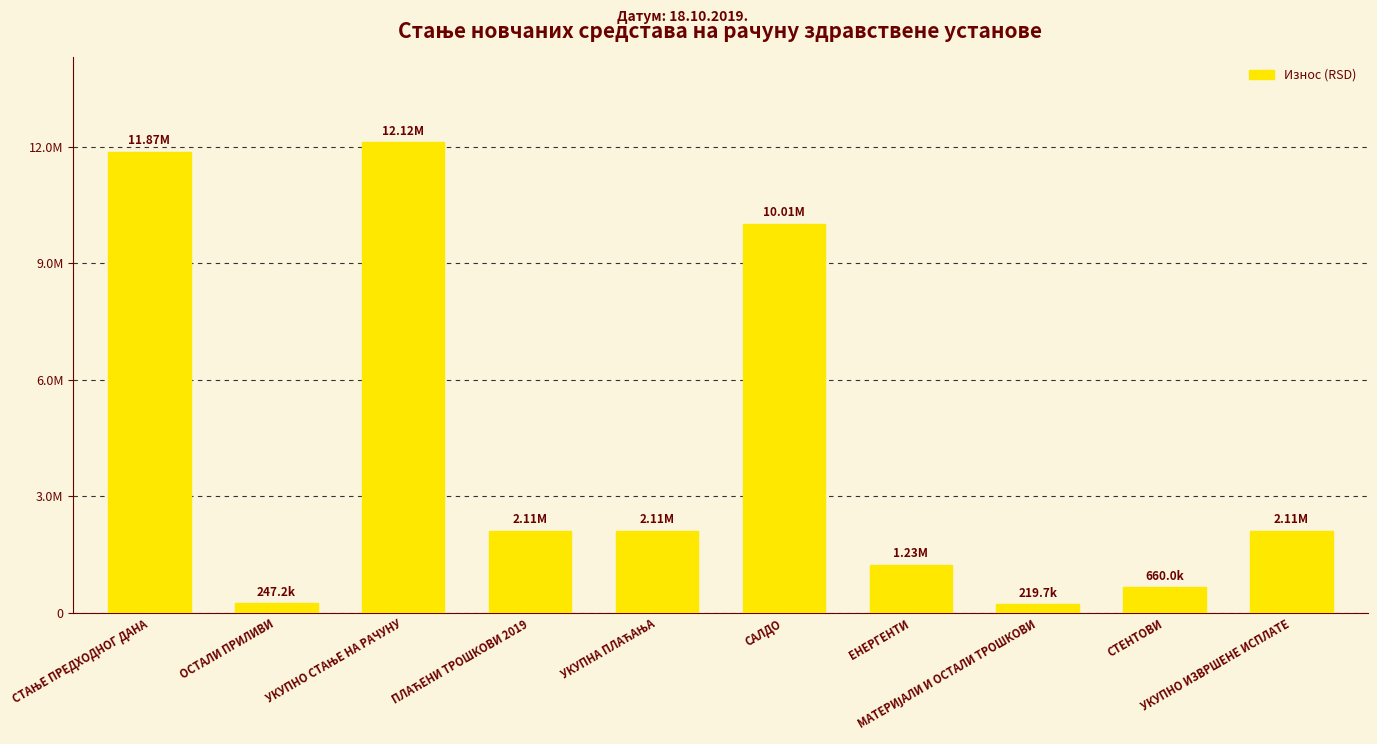

Does the chart contain any negative values?

No